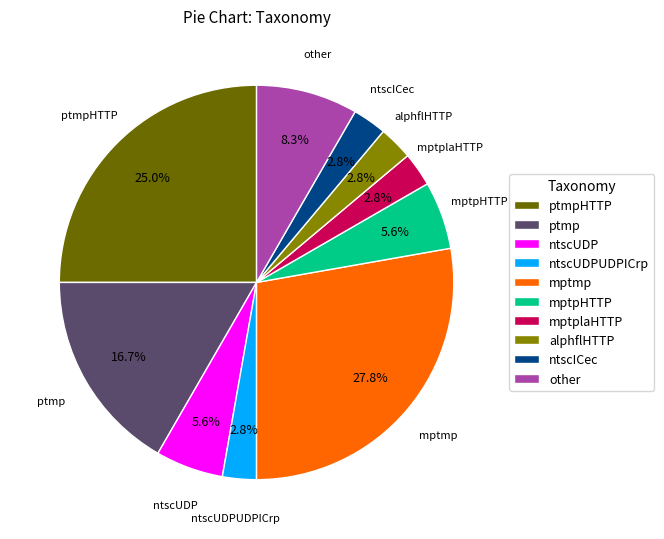

To the nearest percent, what is the average slice percentage?

10%